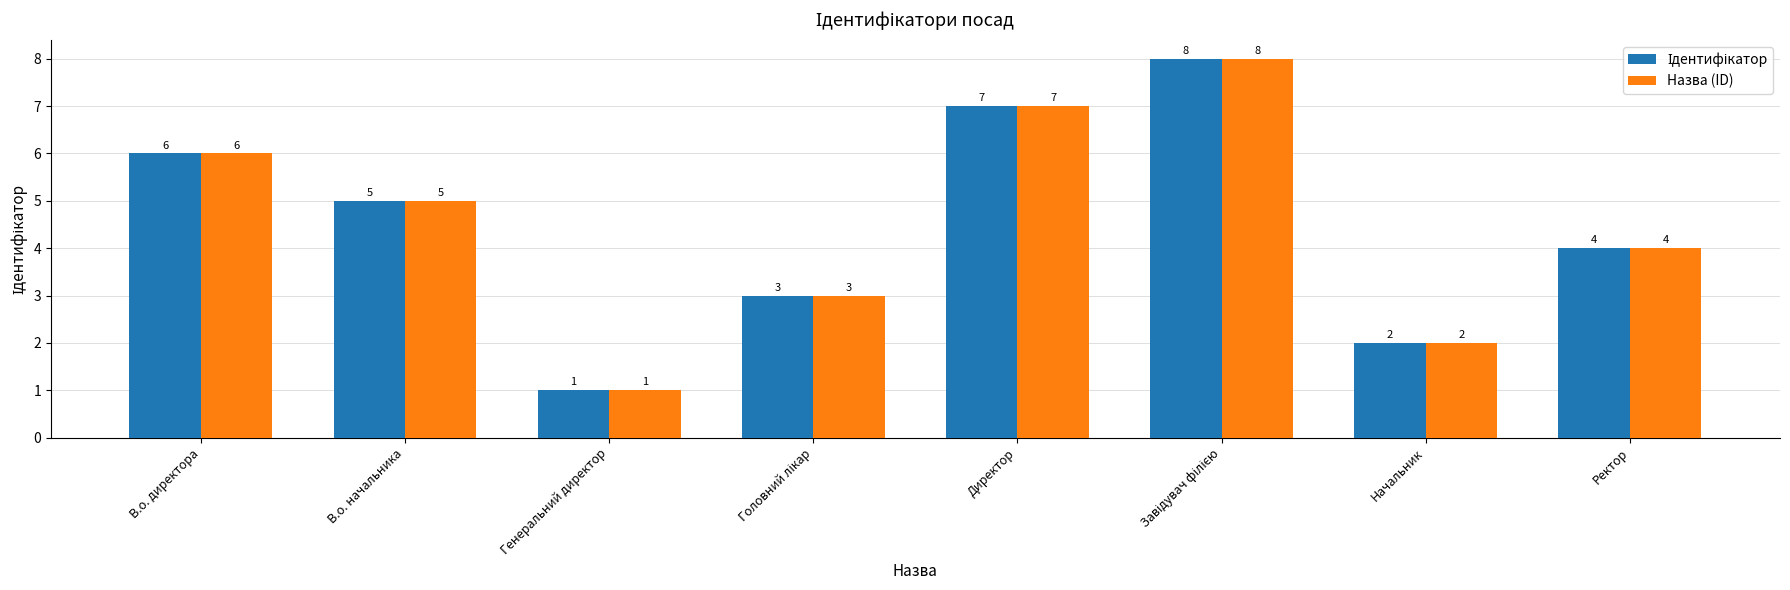

Count the Назва (ID) values in the range 3 to 7.

5